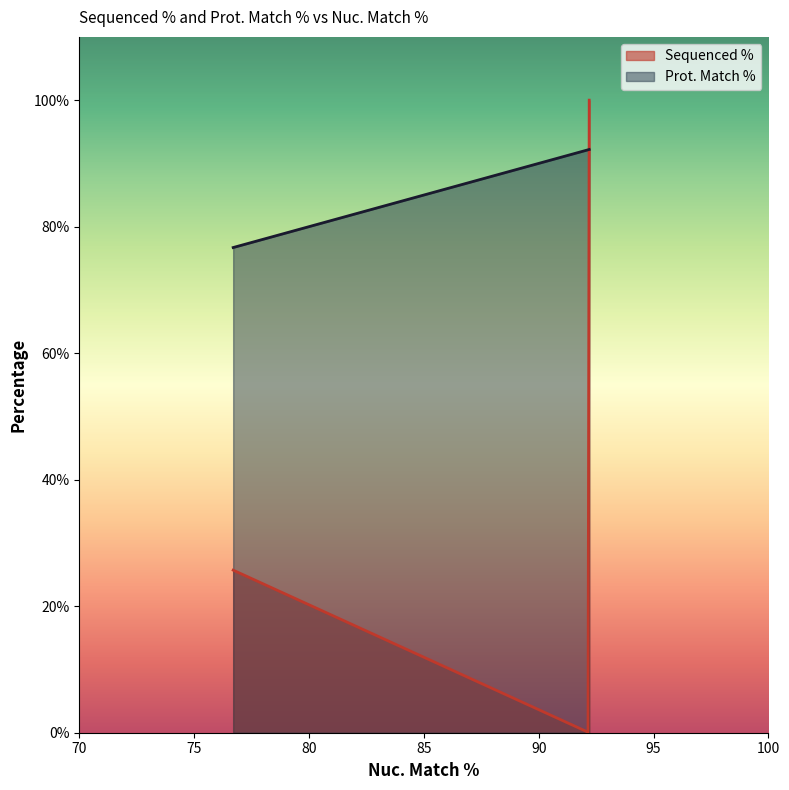

What is the sum of all Sequenced % values?

3955.0